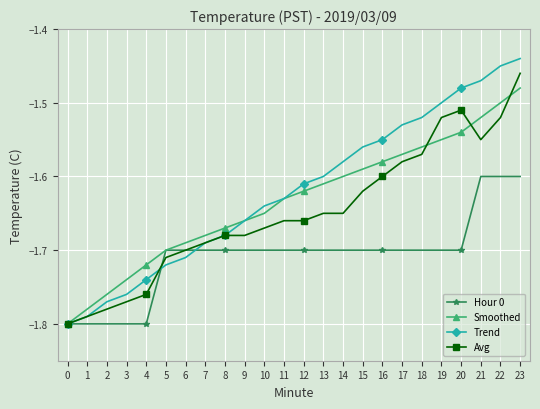

At which label is Trend closest to -1?

23